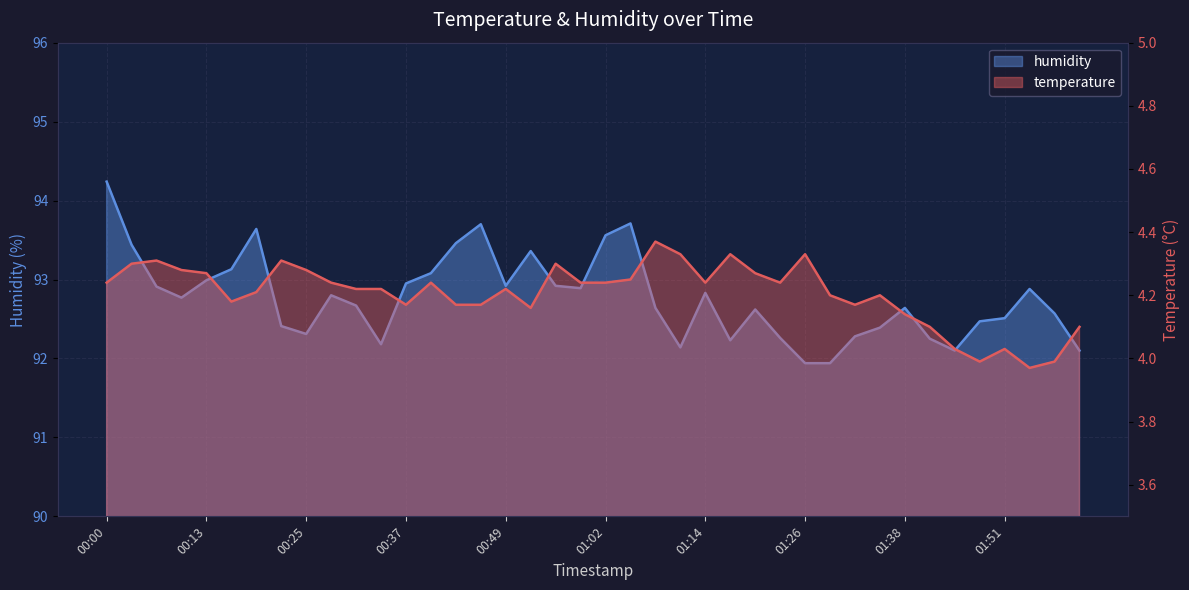

What position from the left is 00:52?

18